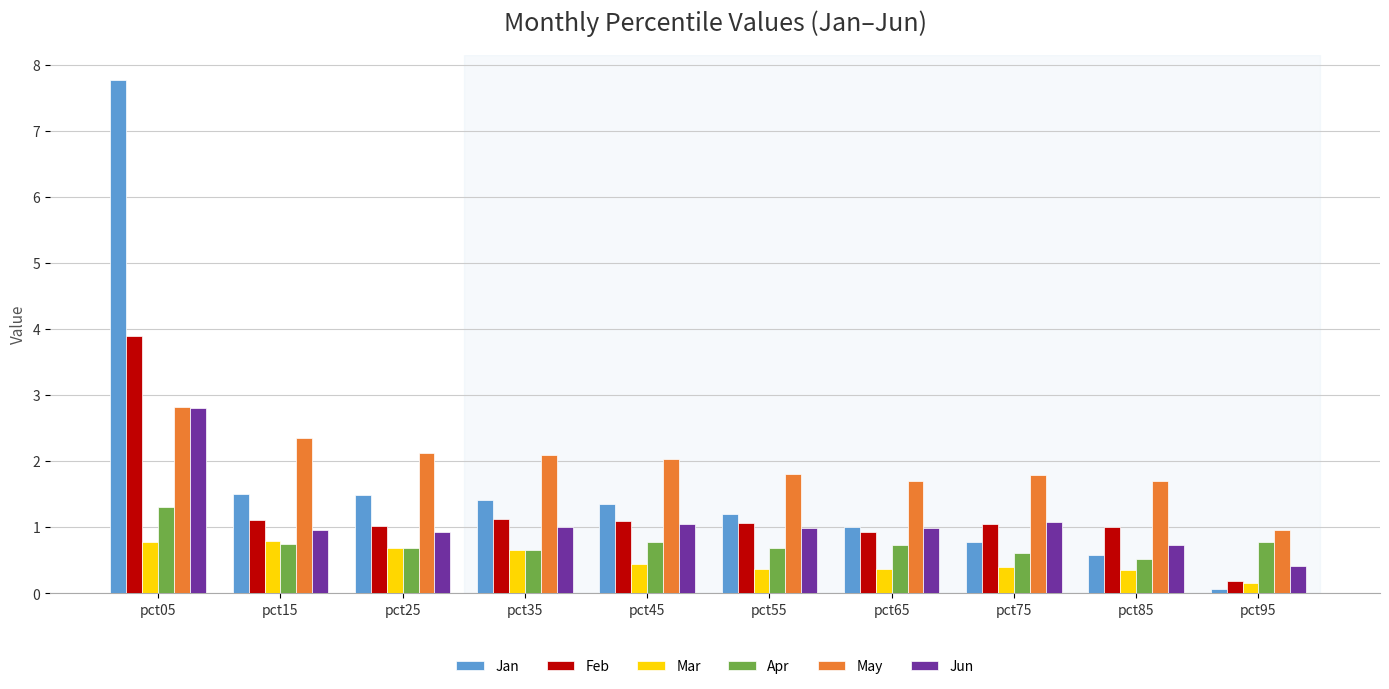

Which category has the lowest value in the Mar series?

pct95